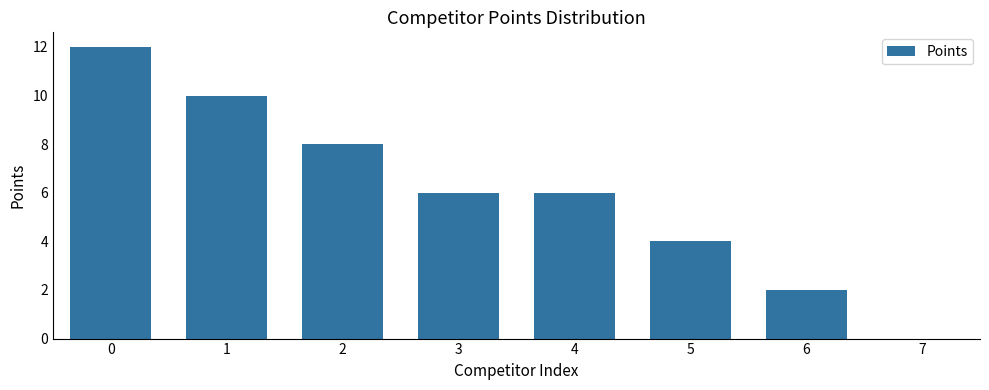

What is the sum of all values?

48